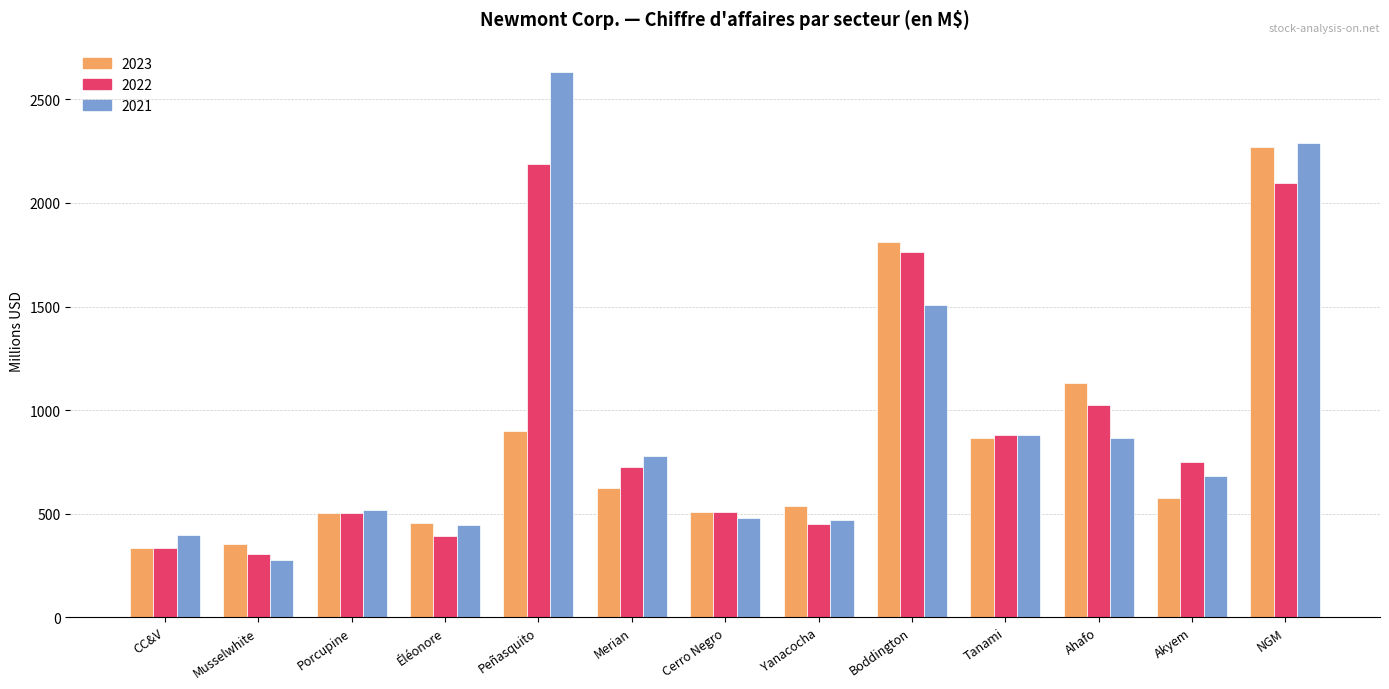

Is the value of 2023 at Akyem greater than the value of 2021 at Akyem?

No